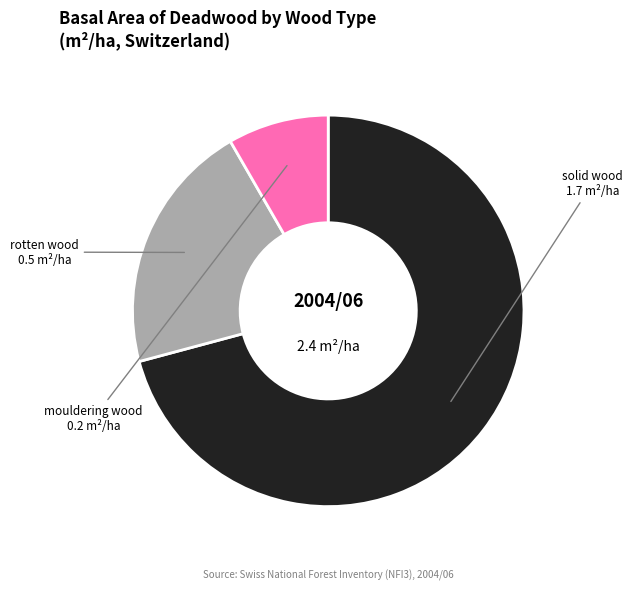

Is the sum of mouldering wood and rotten wood greater than half?

No